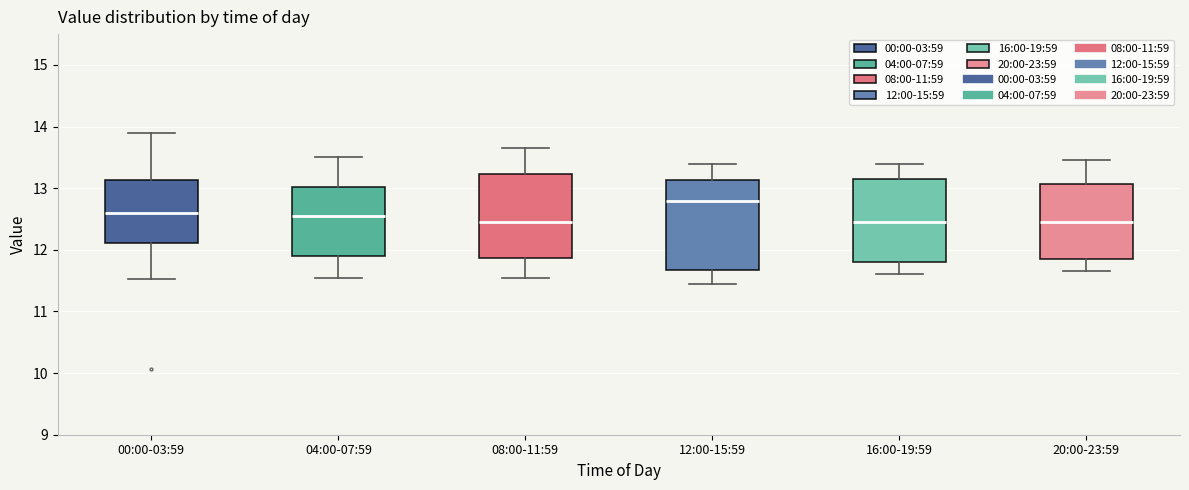

Reading left to right, read every box against the y-axis: the position of its median line, the range the box covers, and the ends of its whiskers. The values are not printed on the chart, so give them approximately, as read against the axis.

00:00-03:59: median 12.6, box 12.1 to 13.1, whiskers 11.5 to 13.9
04:00-07:59: median 12.6, box 11.9 to 13.0, whiskers 11.6 to 13.5
08:00-11:59: median 12.5, box 11.9 to 13.2, whiskers 11.6 to 13.7
12:00-15:59: median 12.8, box 11.7 to 13.1, whiskers 11.5 to 13.4
16:00-19:59: median 12.5, box 11.8 to 13.2, whiskers 11.6 to 13.4
20:00-23:59: median 12.5, box 11.9 to 13.1, whiskers 11.7 to 13.5